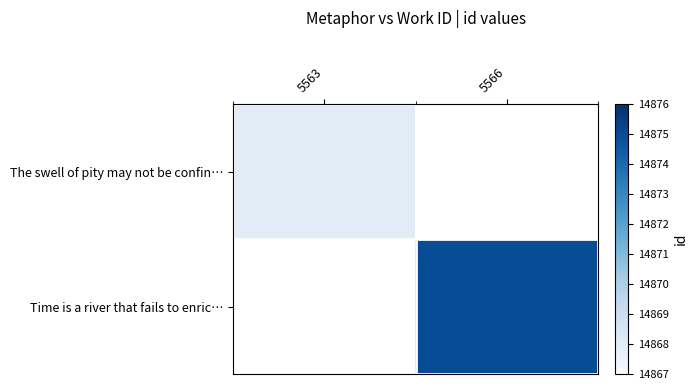

Which has a higher value, 5563 or 5566?

5566